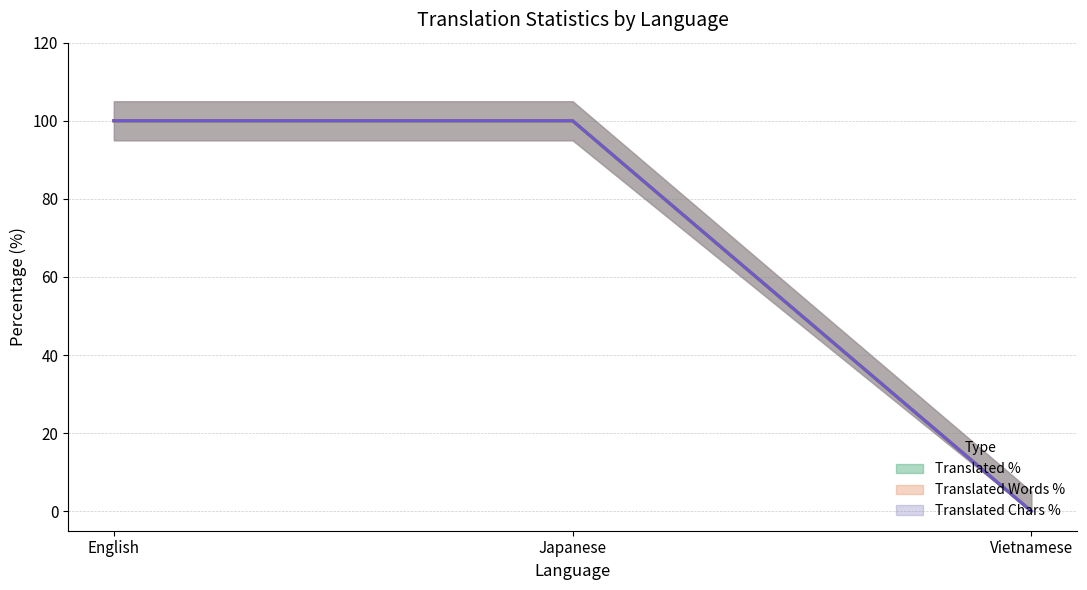

Where is Translated % (estimate) nearest to the value 50?

English